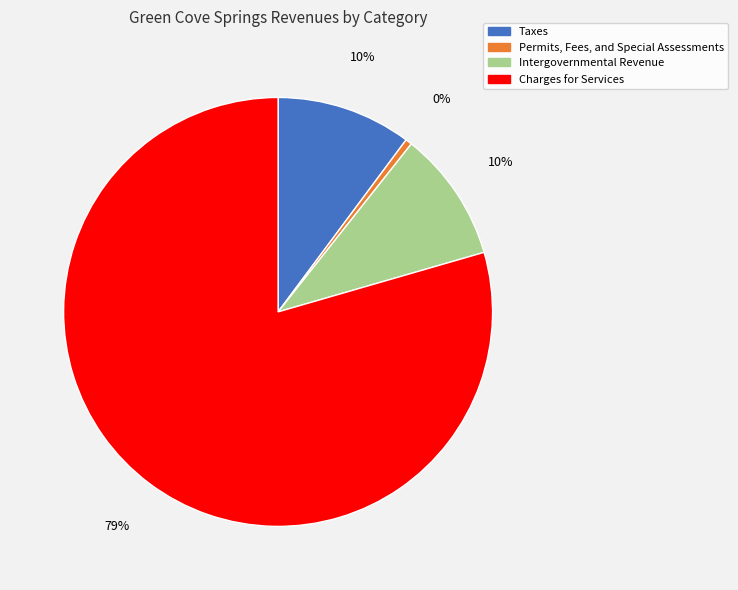

What is the smallest slice in the pie chart?

Permits, Fees, and Special Assessments